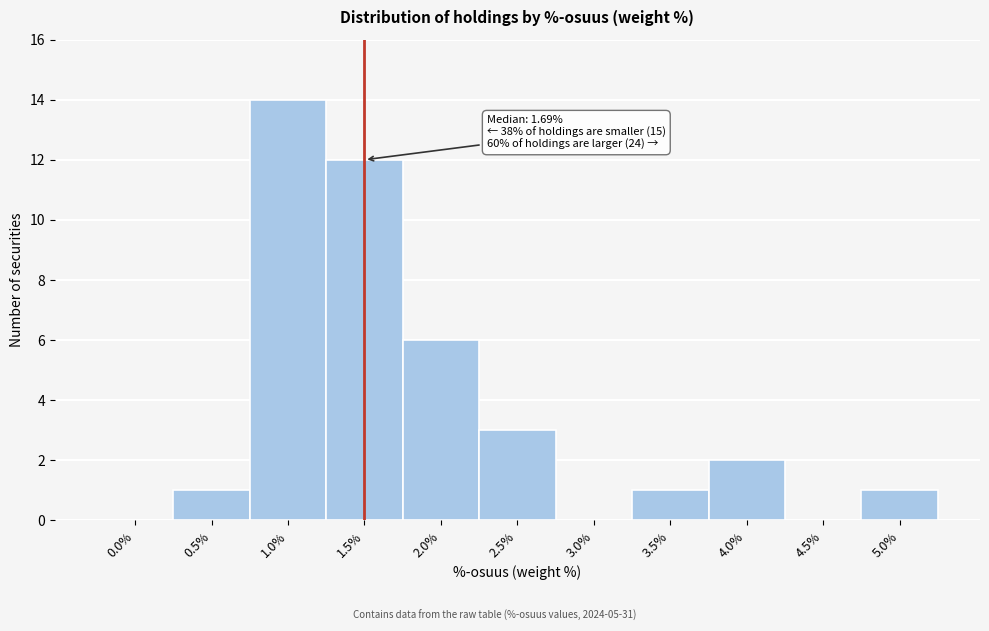

Reading left to right, extract all data points from this chart.

0.0%=0	0.5%=1	1.0%=14	1.5%=12	2.0%=6	2.5%=3	3.0%=0	3.5%=1	4.0%=2	4.5%=0	5.0%=1